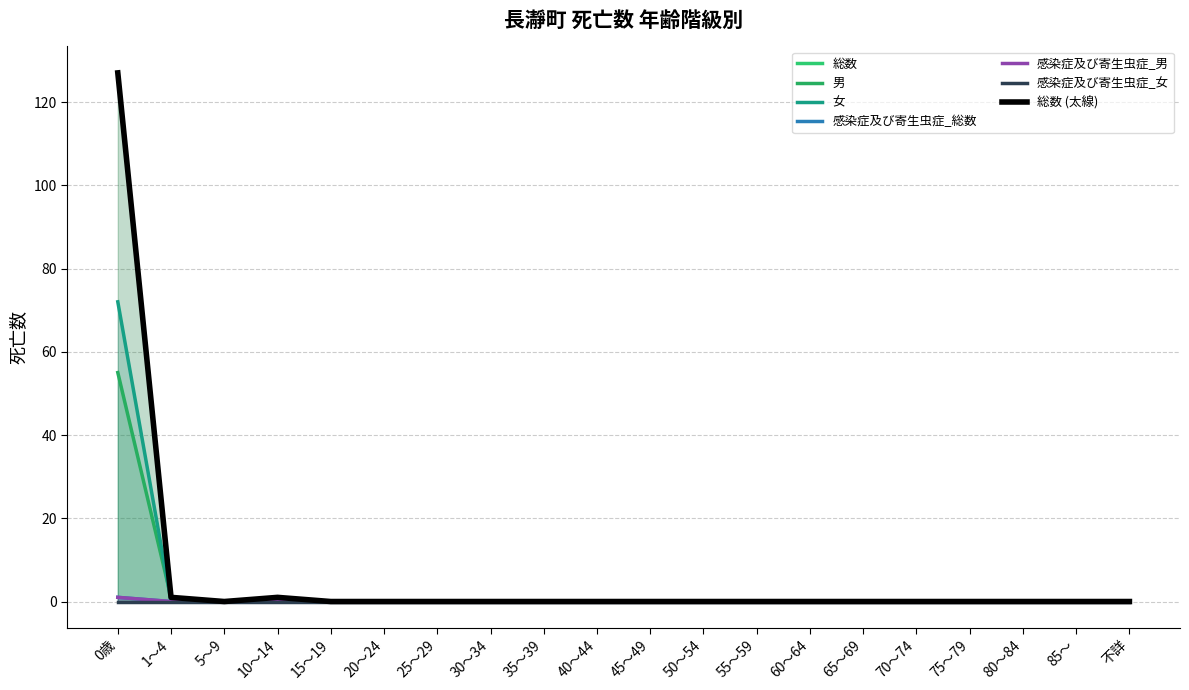

Is the value of 総数 at 65～69 greater than the value of 男 at 80～84?

No